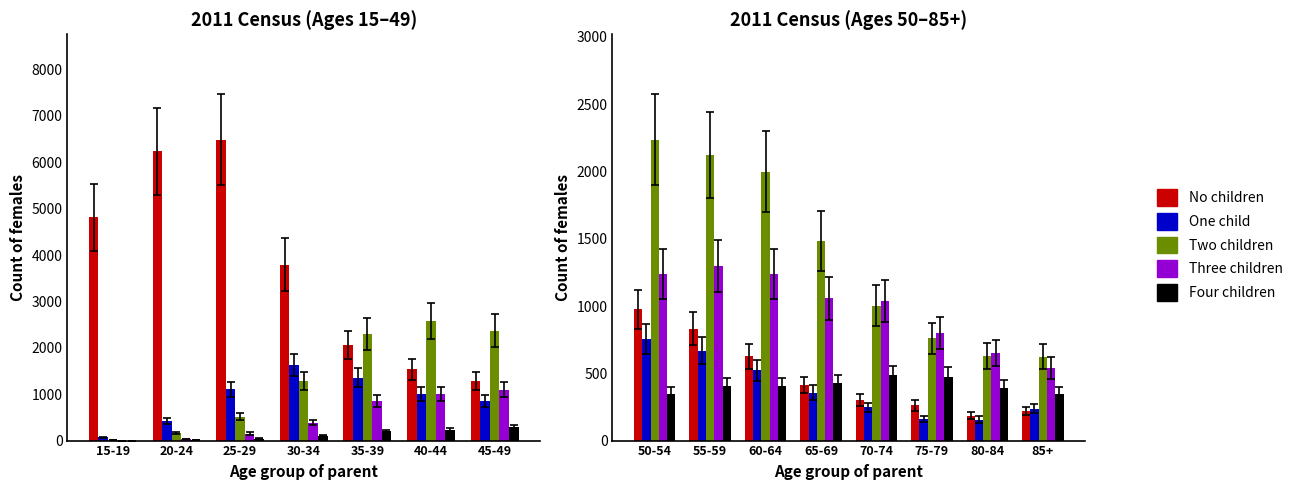

What is the label of the 3rd bar from the right?

75-79